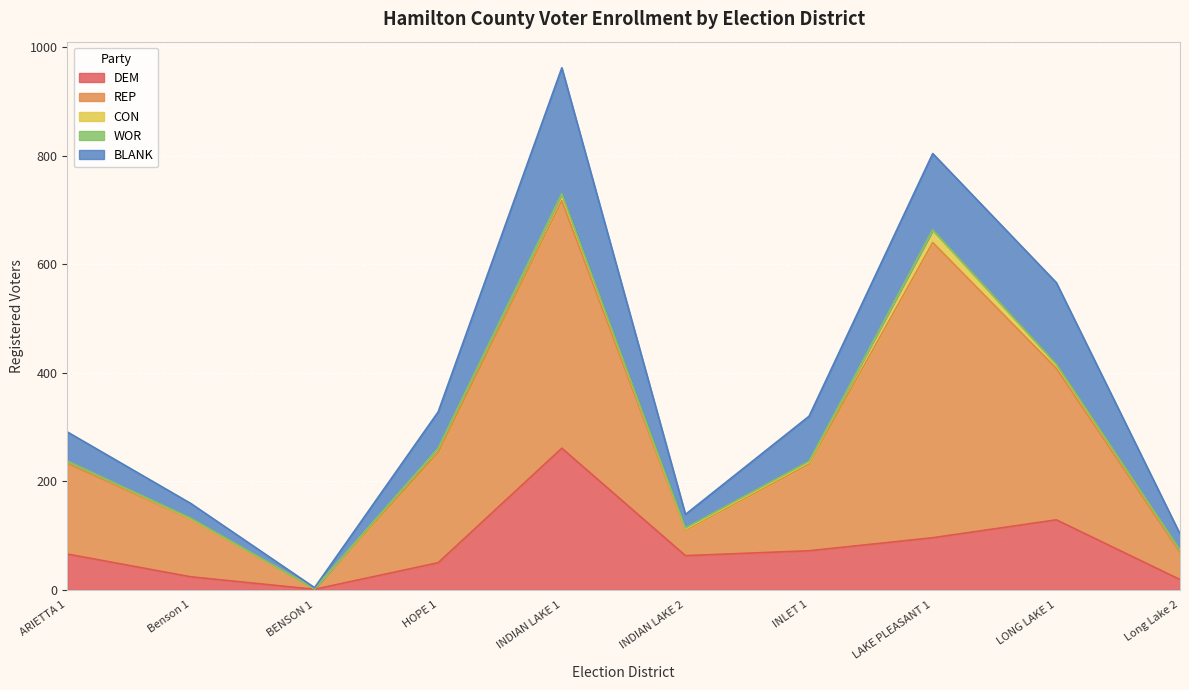

What is the greatest value displayed?

544